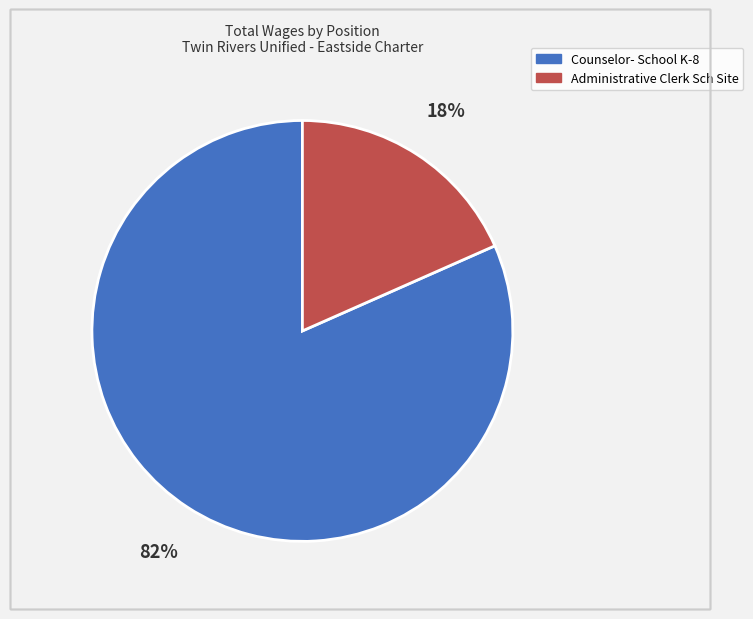

Rank the categories by value from lowest to highest.

Administrative Clerk Sch Site, Counselor- School K-8